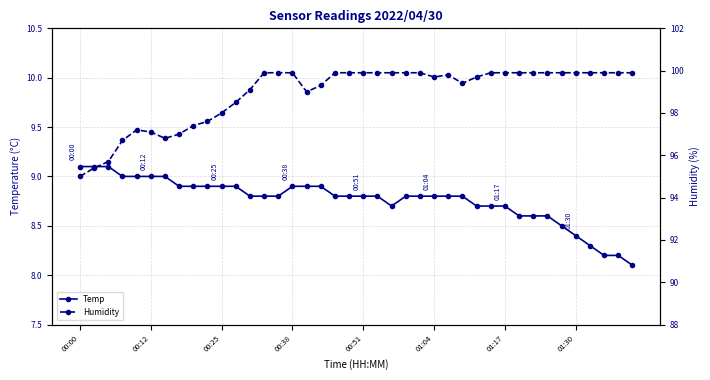

Reading left to right, transcribe all the data shown in this chart.

Temp: 9.1	9.1	9.1	9.0	9.0	9.0	9.0	8.9	8.9	8.9	8.9	8.9	8.8	8.8	8.8	8.9	8.9	8.9	8.8	8.8	8.8	8.8	8.7	8.8	8.8	8.8	8.8	8.8	8.7	8.7	8.7	8.6	8.6	8.6	8.5	8.4	8.3	8.2	8.2	8.1
Humidity: 95.0	95.4	95.7	96.7	97.2	97.1	96.8	97.0	97.4	97.6	98.0	98.5	99.1	99.9	99.9	99.9	99.0	99.3	99.9	99.9	99.9	99.9	99.9	99.9	99.9	99.7	99.8	99.4	99.7	99.9	99.9	99.9	99.9	99.9	99.9	99.9	99.9	99.9	99.9	99.9